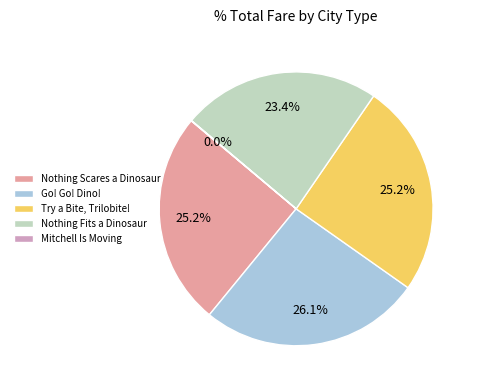

What percentage is the Nothing Scares a Dinosaur slice, to the nearest percent?

25%